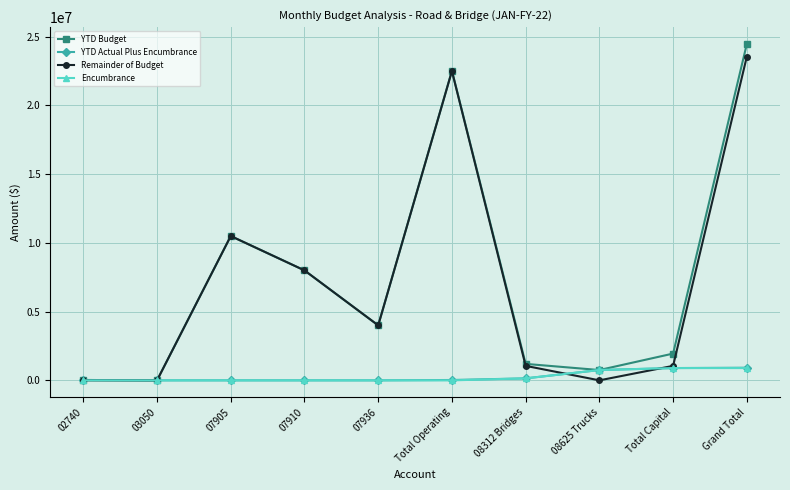

Read the Remainder of Budget value at 08312 Bridges.

1053596.1